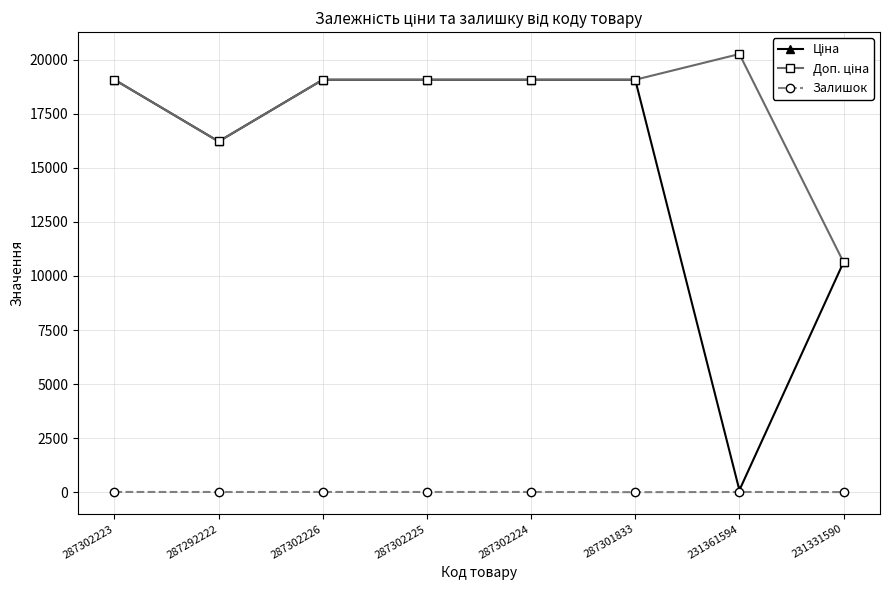

Count the number of categories in the chart.

8